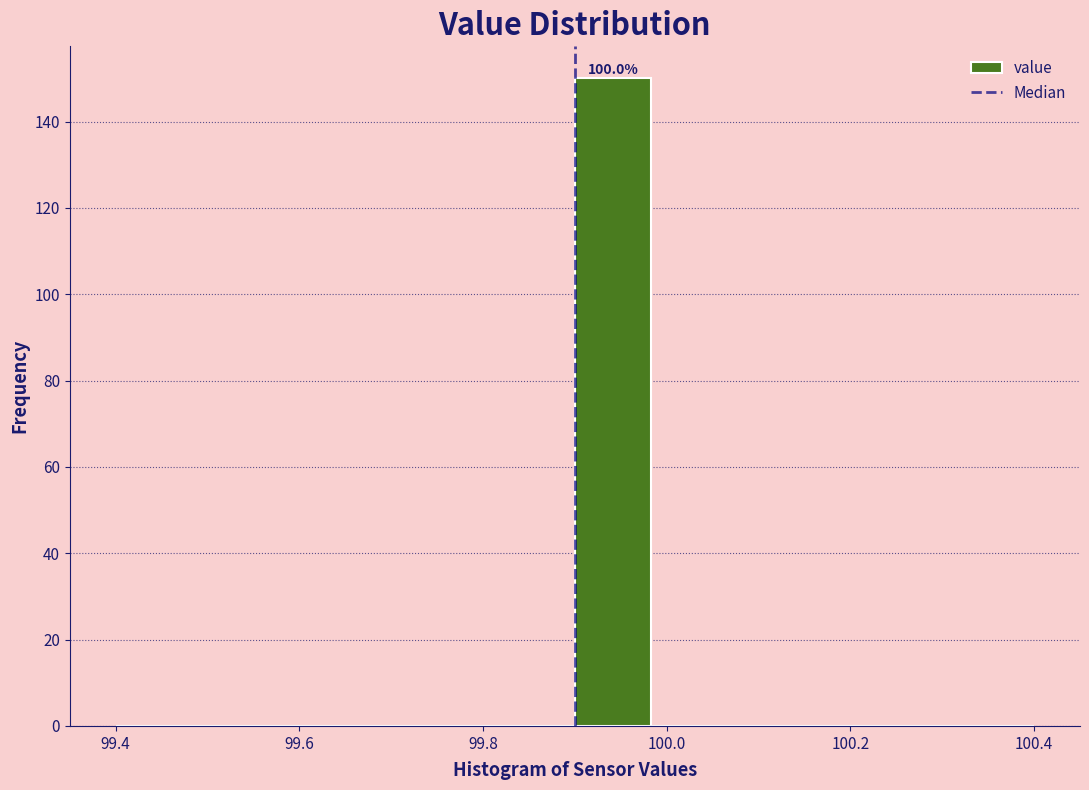

Over which range of the x-axis is the bar tallest?

99.90 to 99.98